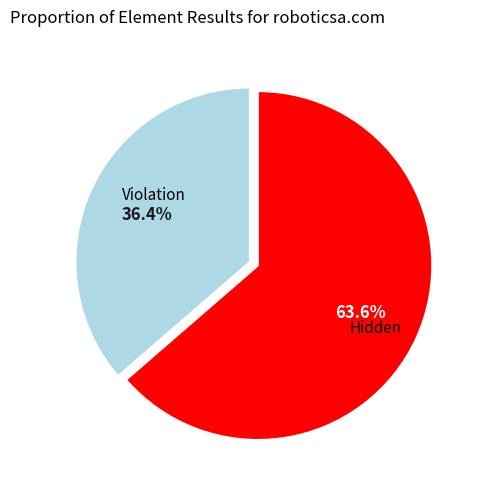

Is there any slice that represents more than half of the pie?

Yes